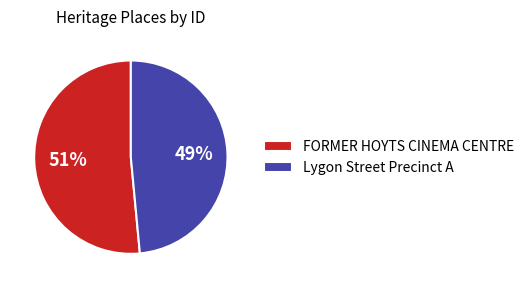

To the nearest percent, what is the combined percentage of FORMER HOYTS CINEMA CENTRE and Lygon Street Precinct A?

100%